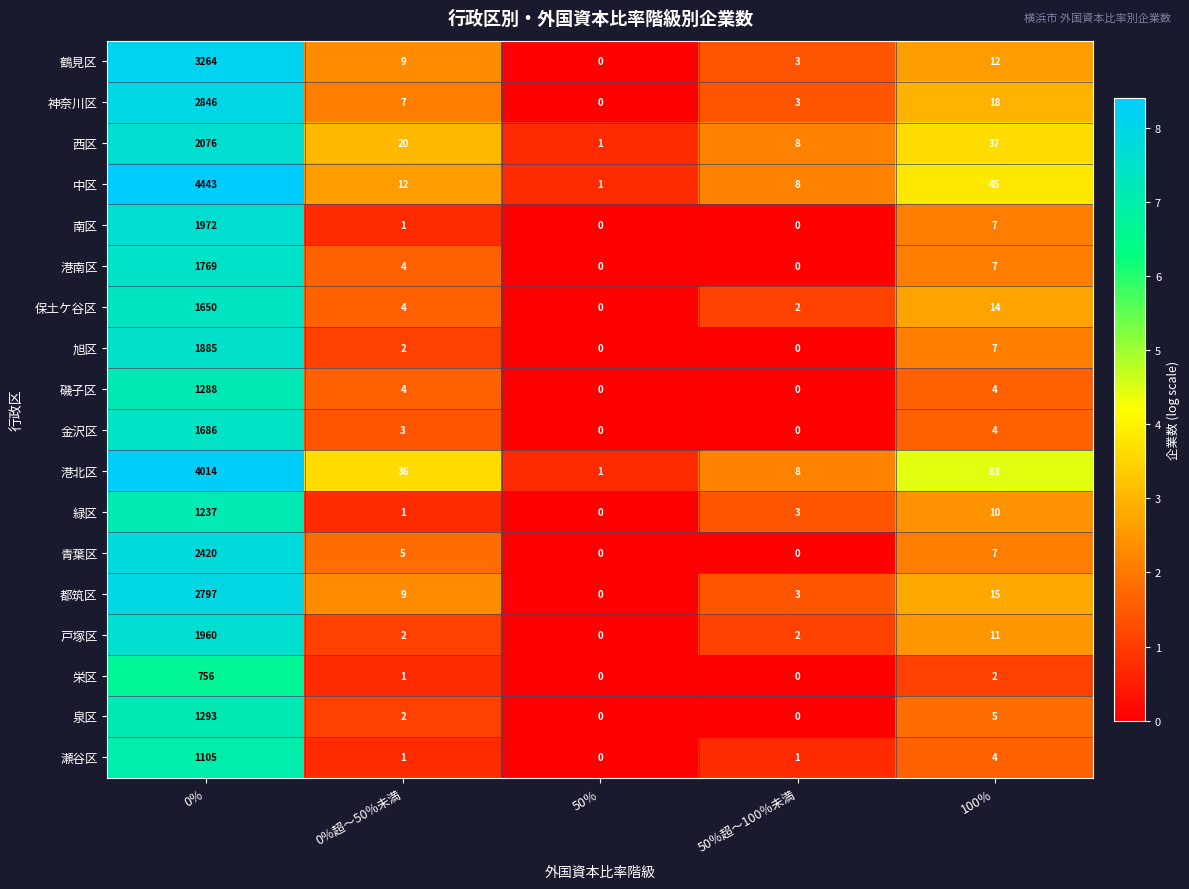

What is the difference between the maximum and minimum values in the 西区 series?

2075